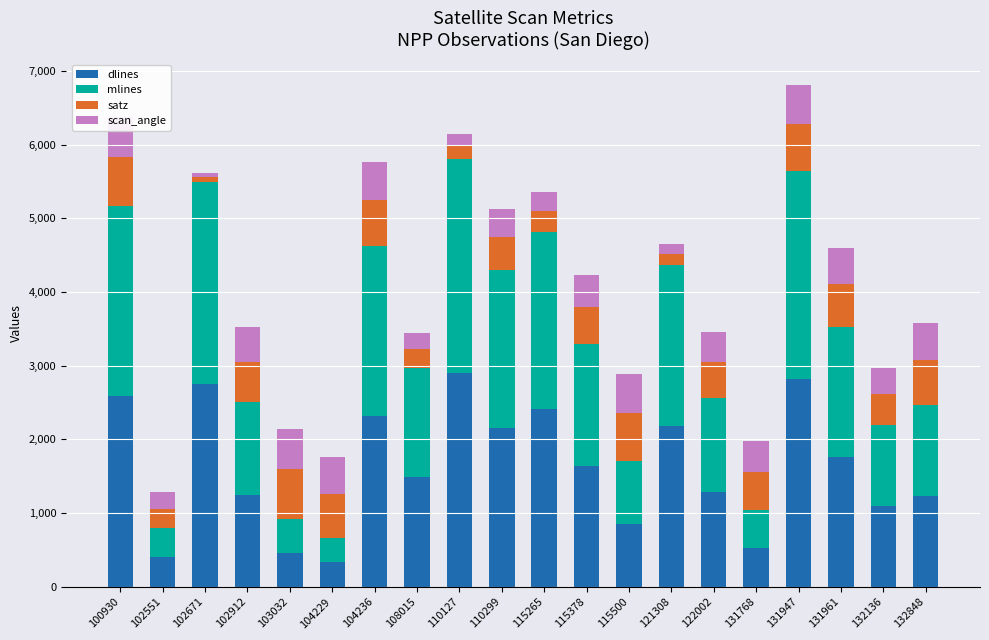

What is the total value across all series at 102912?

3523.1